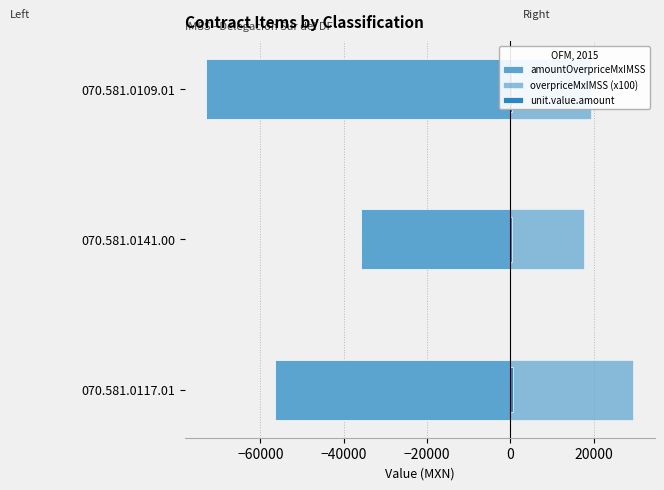

How many values in the overpriceMxIMSS (x100) series exceed 19367?

2